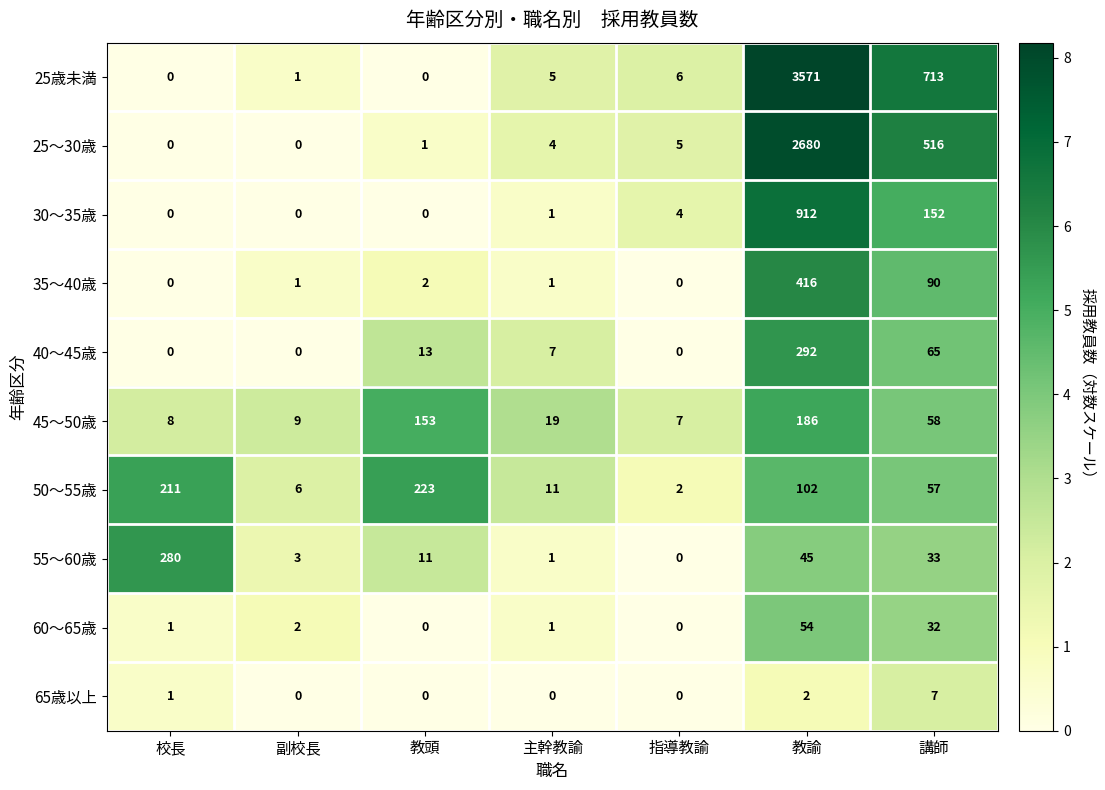

At which category is the sum across all series the highest?

教諭